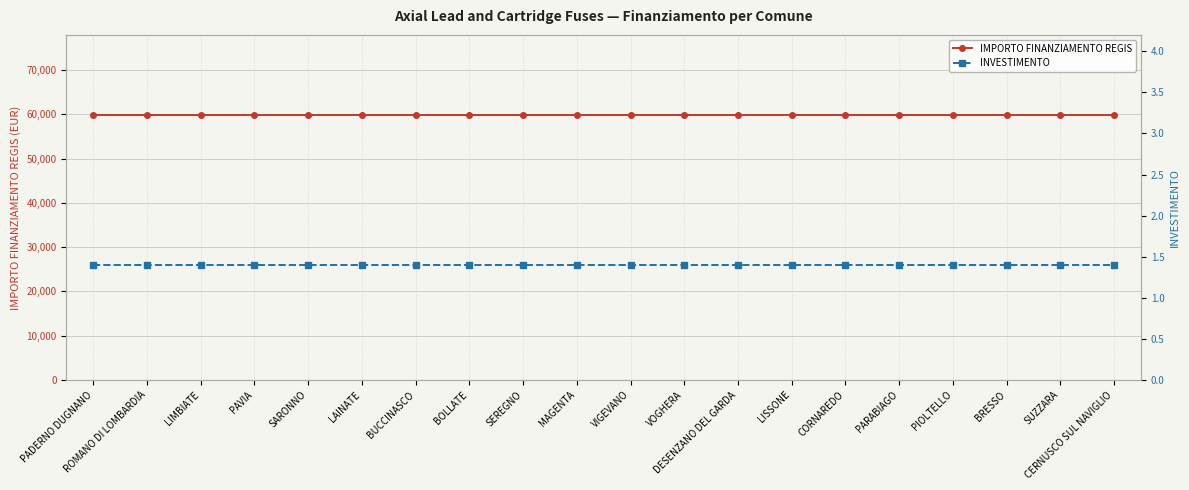

Which series has the largest total across all categories?

IMPORTO FINANZIAMENTO REGIS